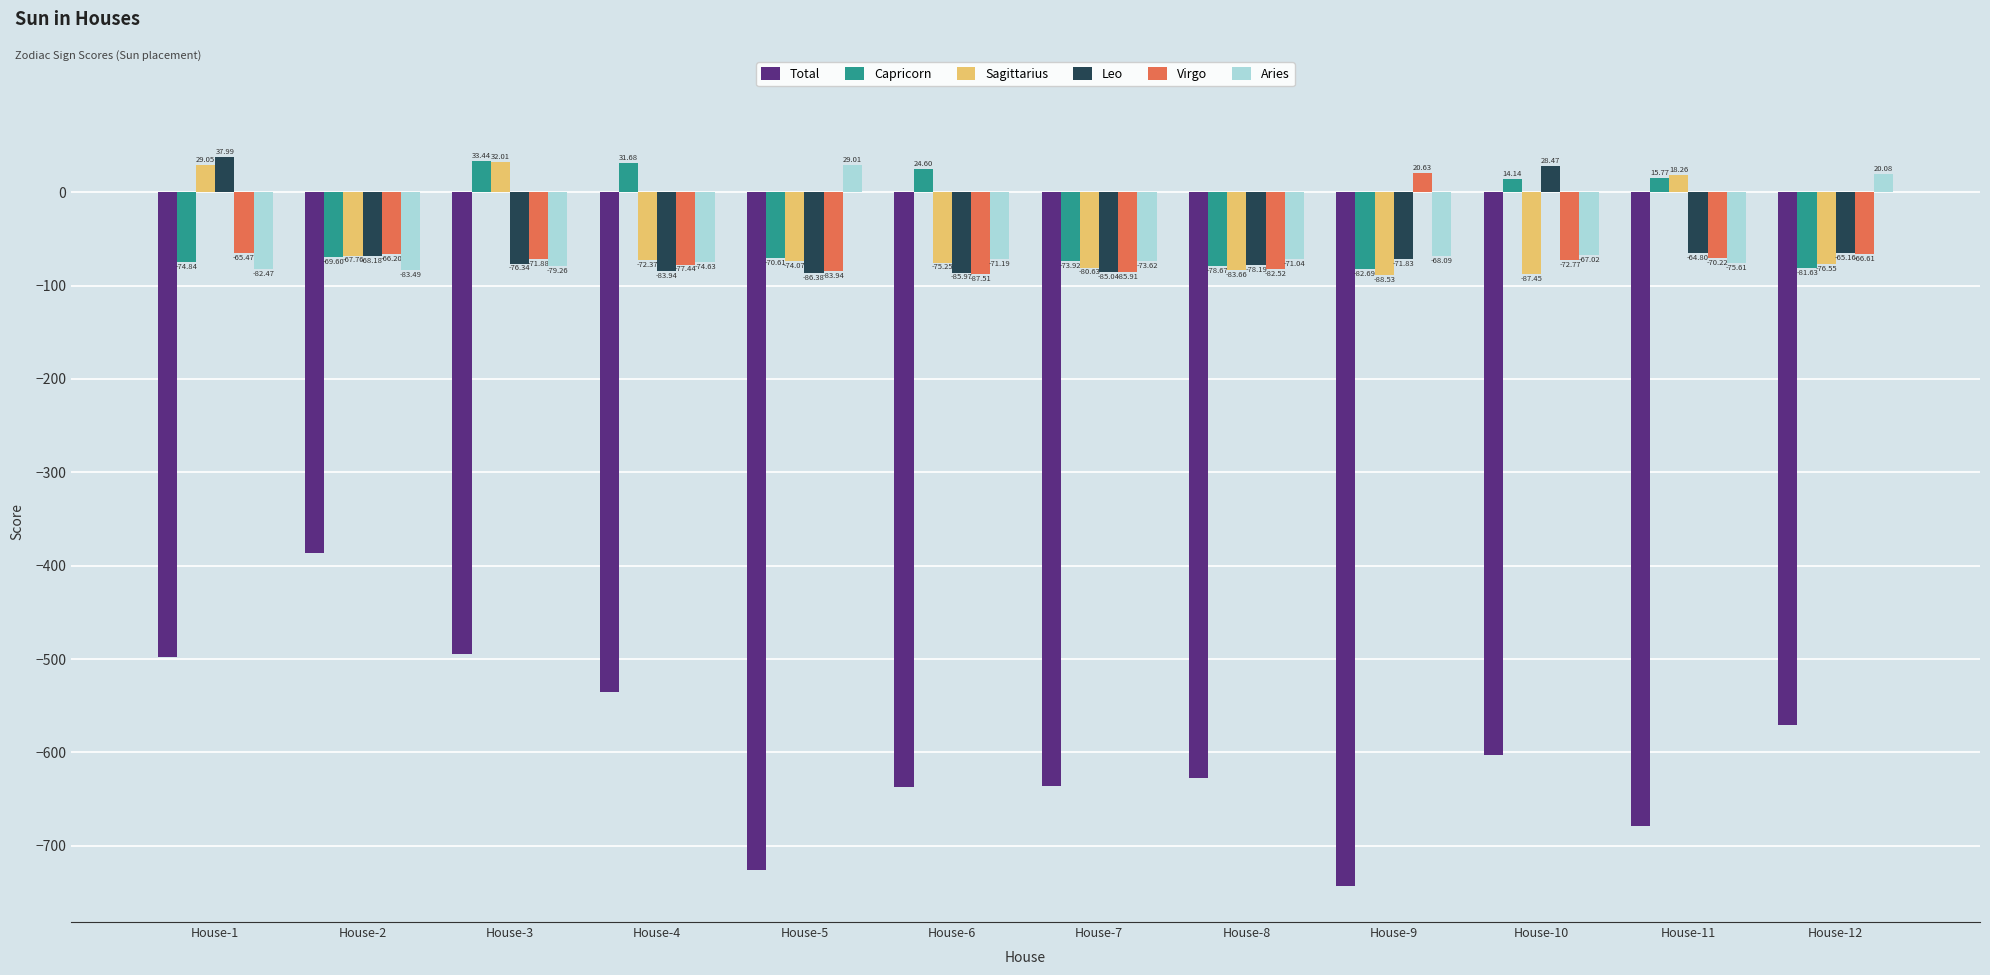

What is the difference between the maximum and second lowest values in the Aries series?

111.5